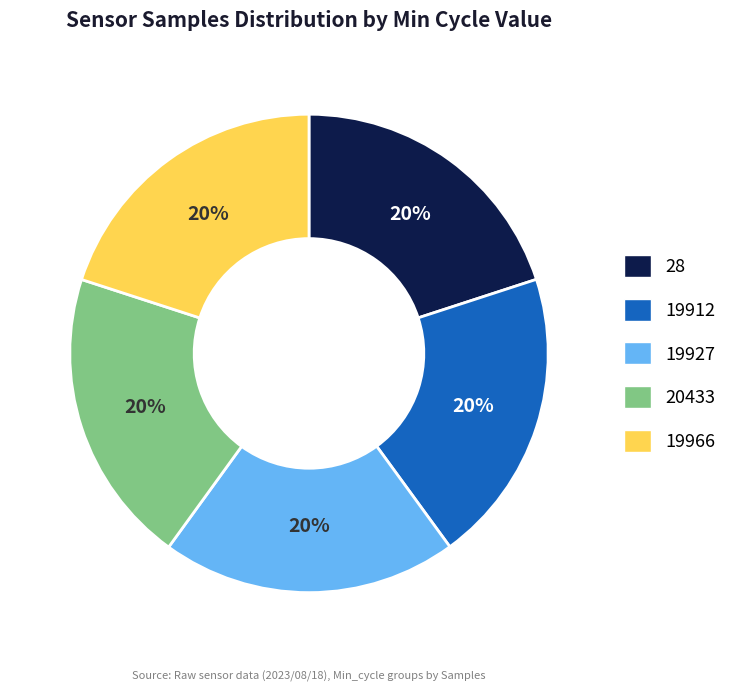

Is there a majority slice in this chart?

No